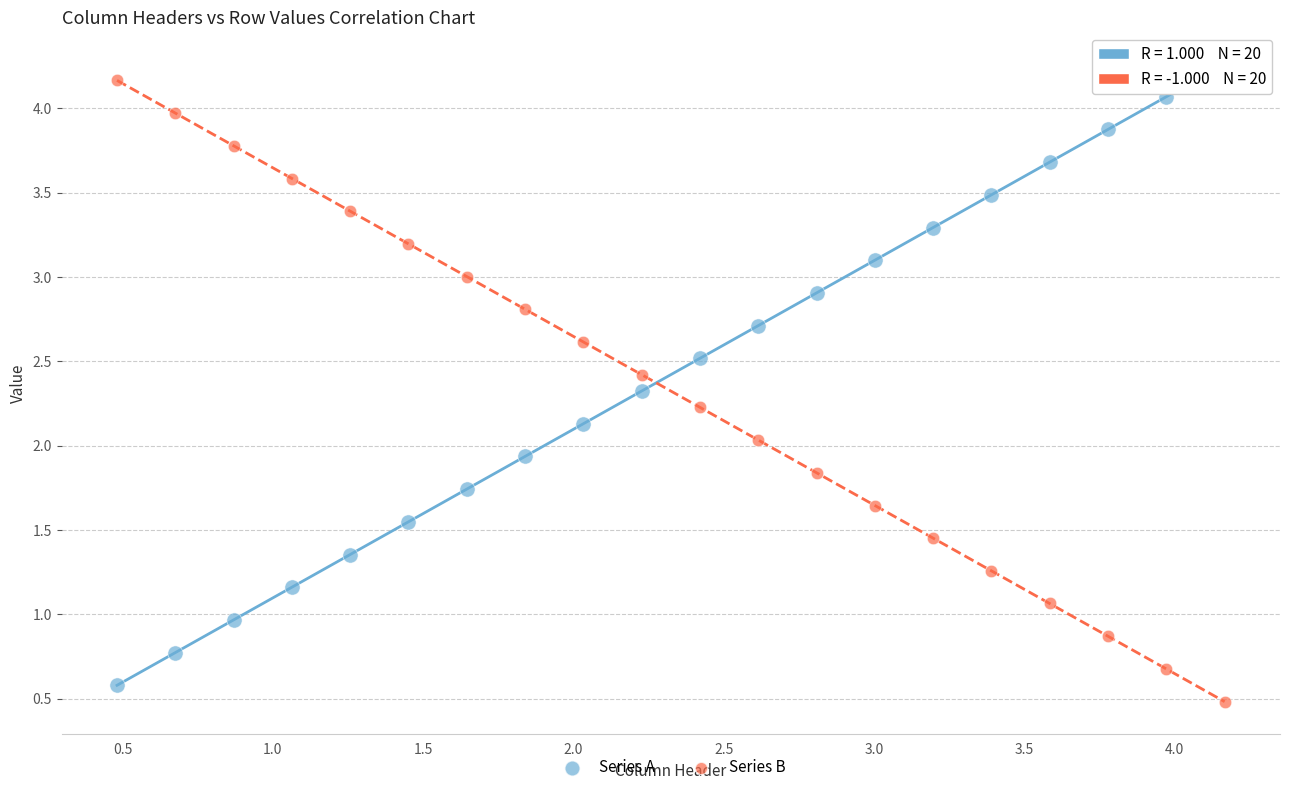

Which series reaches the maximum Y coordinate?

Series A